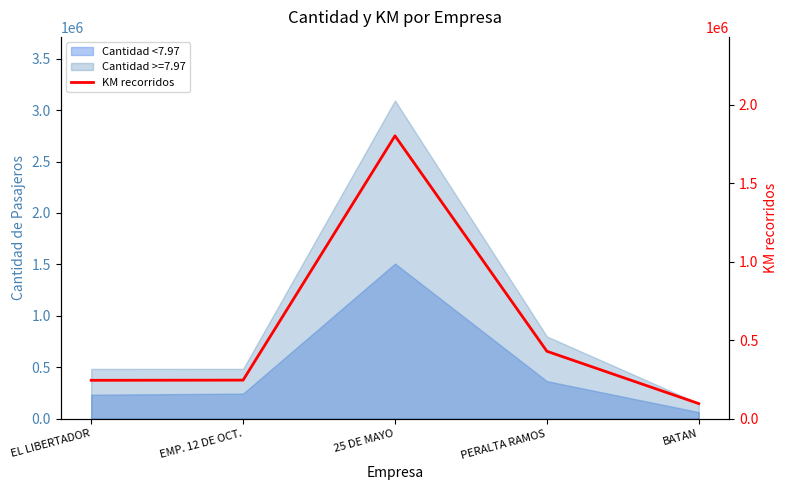

Which has a higher value, BATAN or 25 DE MAYO?

25 DE MAYO